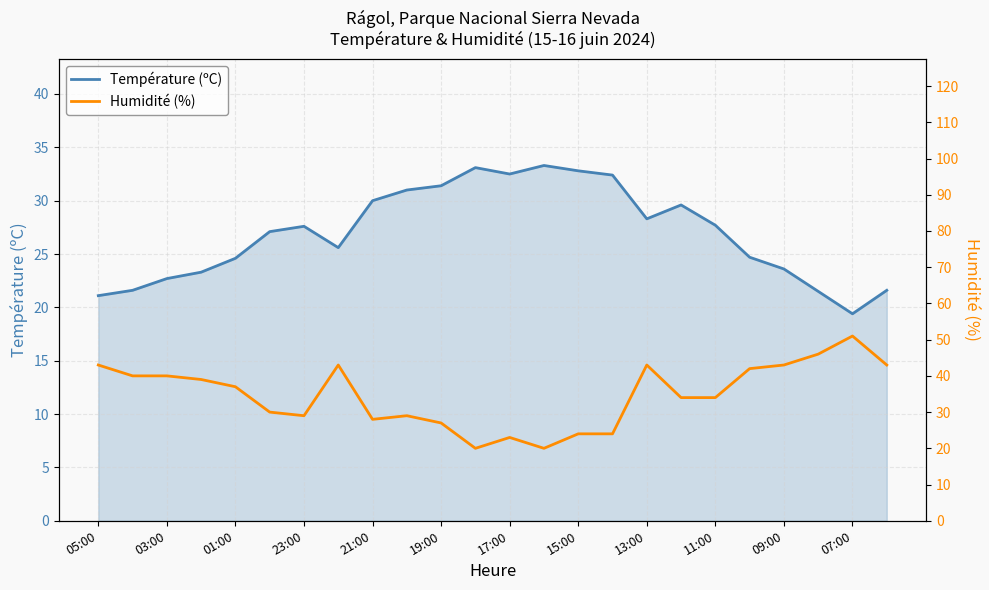

What are all the series names shown in the legend?

Température (ºC), Humidité (%)